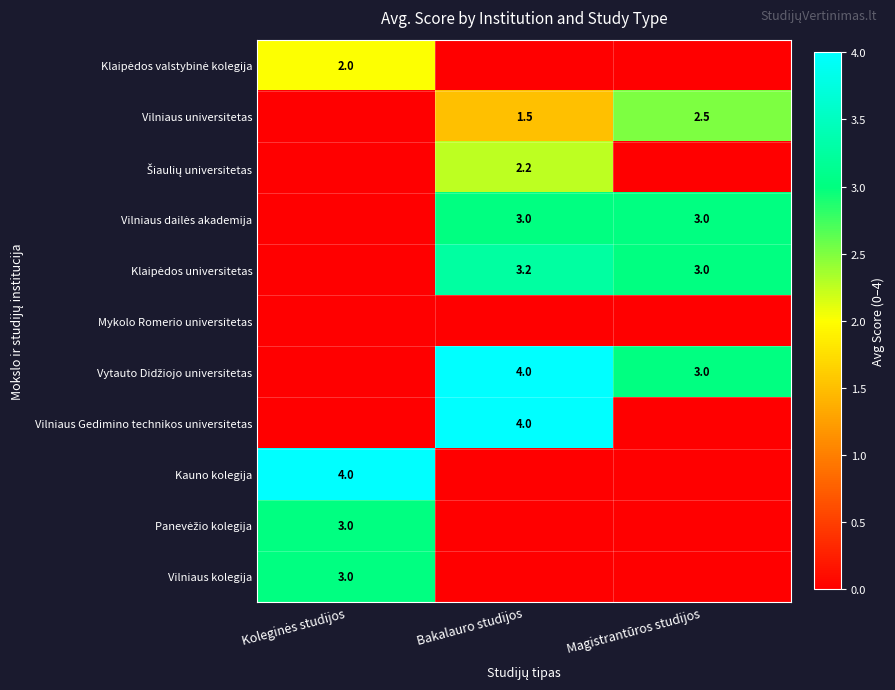

Is the value of Vilniaus dailės akademija at Bakalauro studijos greater than the value of Klaipėdos universitetas at Magistrantūros studijos?

No